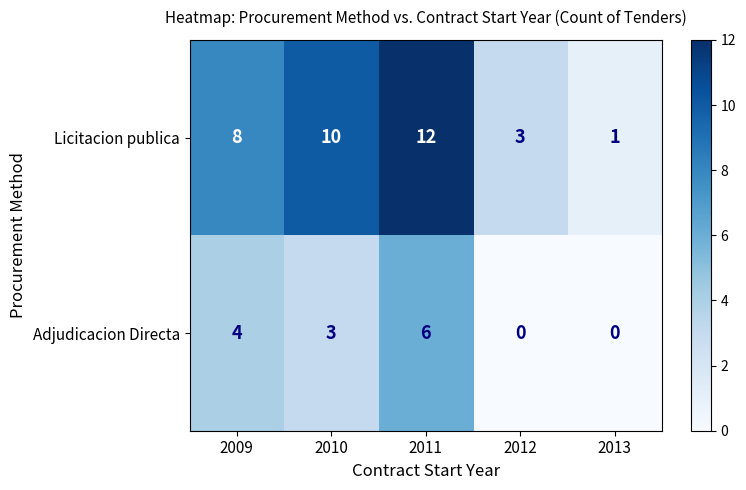

At 2009, list the series in order from largest to smallest.

Licitacion publica, Adjudicacion Directa